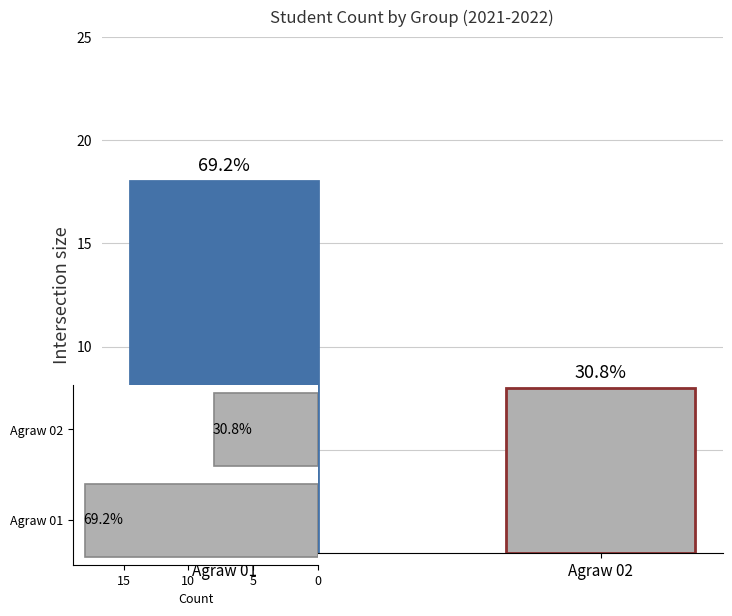

What is the sum of all Groups (horizontal) values?

26